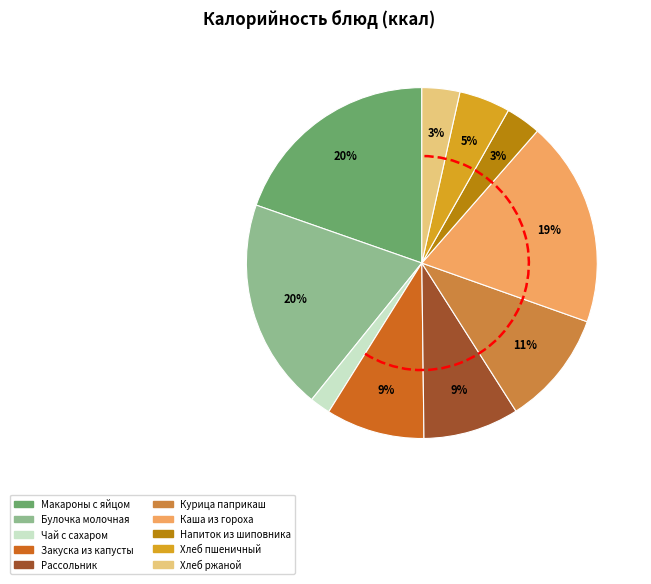

Is there any slice that represents more than half of the pie?

No